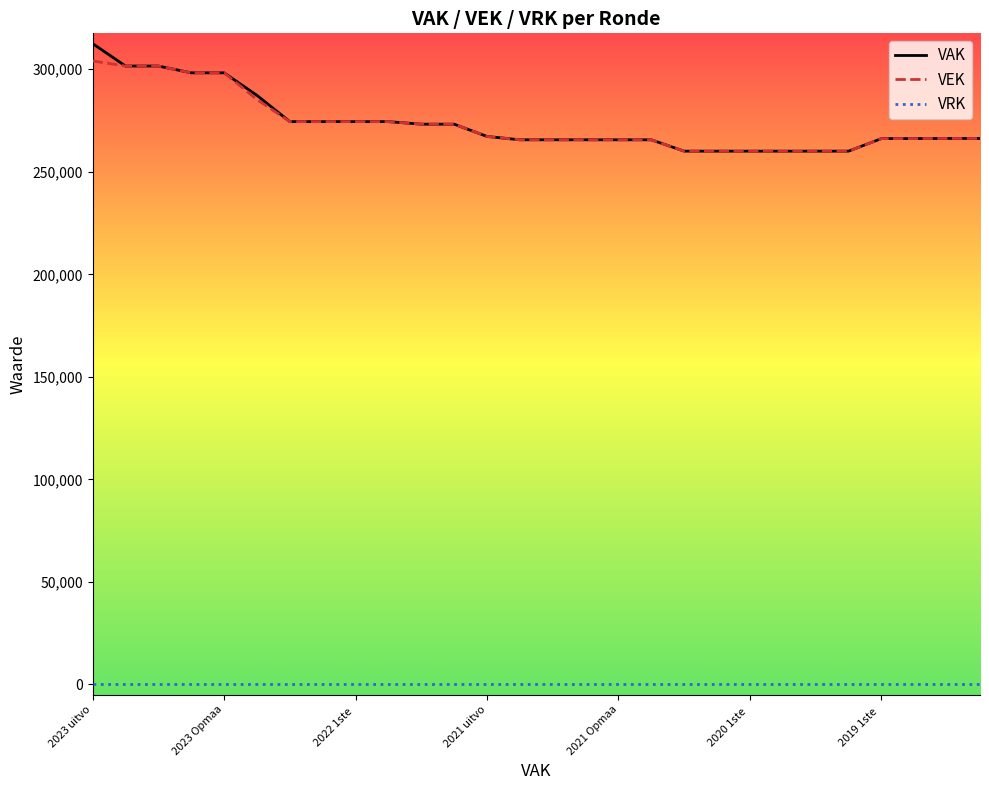

Which series has the largest range (max minus min)?

VAK